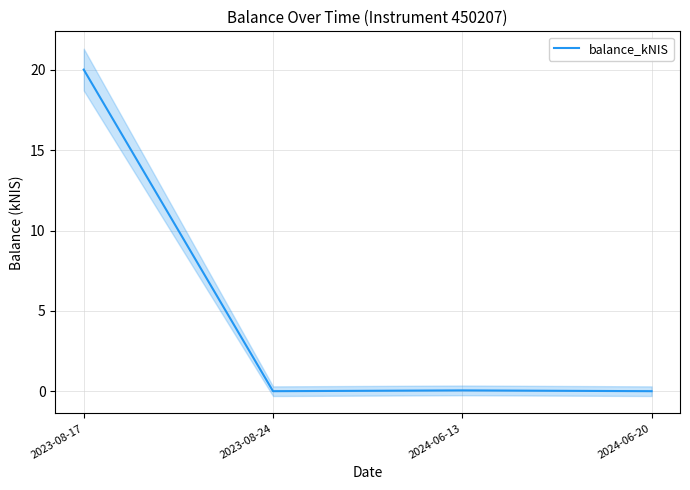

What is the difference between the values at 2024-06-20 and 2023-08-17?

20.0